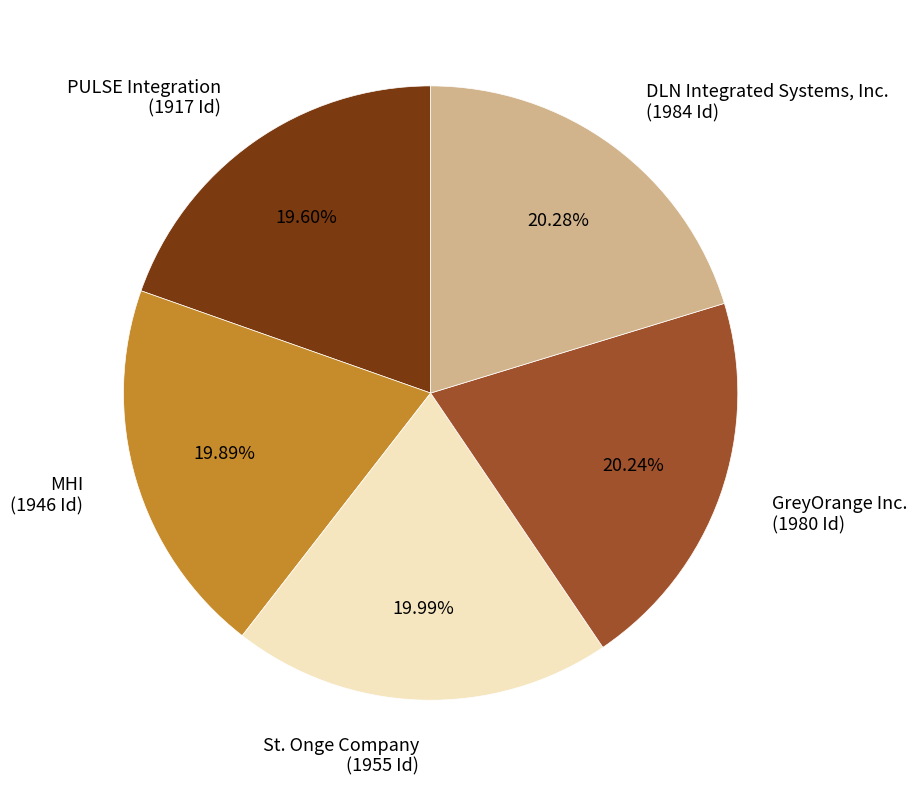

The St. Onge Company slice represents 20% of the pie. True or false?

True